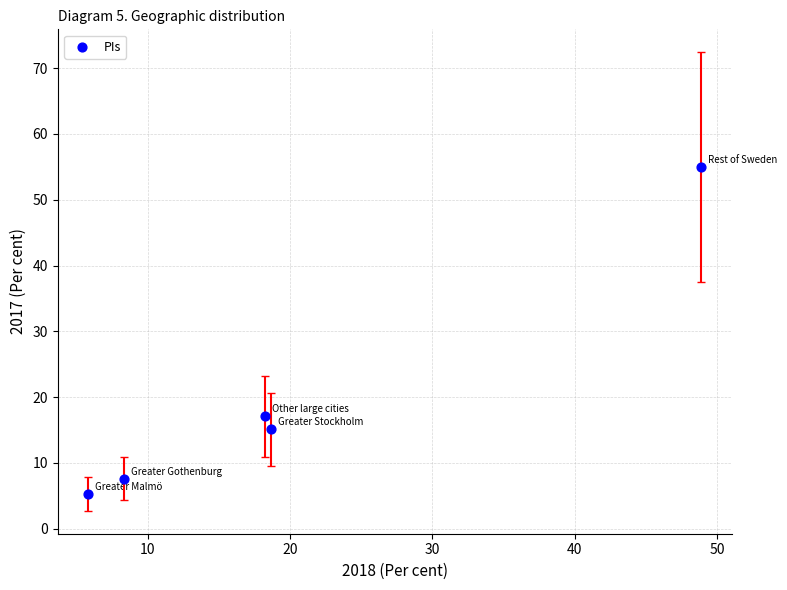

What Y value in the scatter plot is closest to 30?

17.1